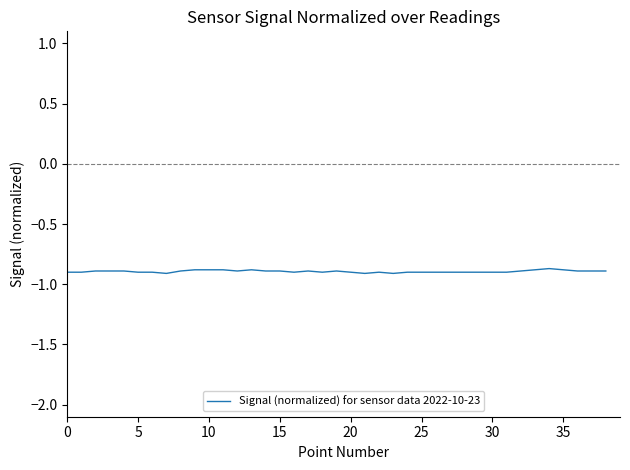

What is the greatest value displayed?

-0.9